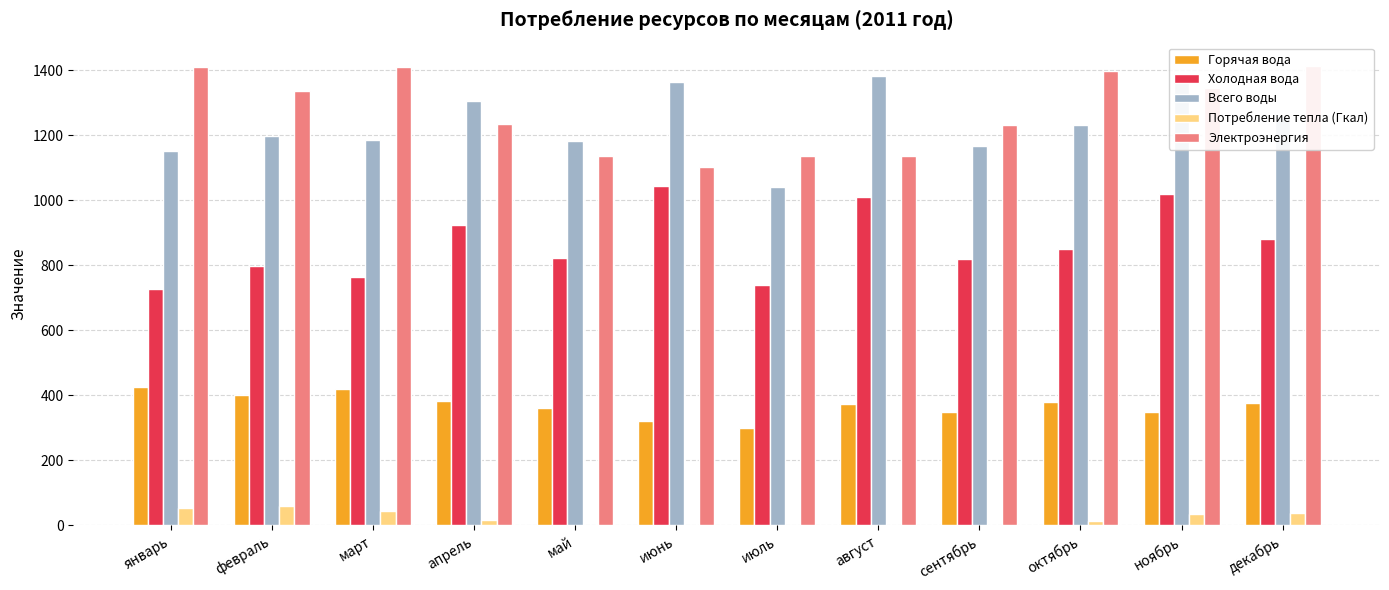

What is the sum of all Горячая вода values?

4442.0